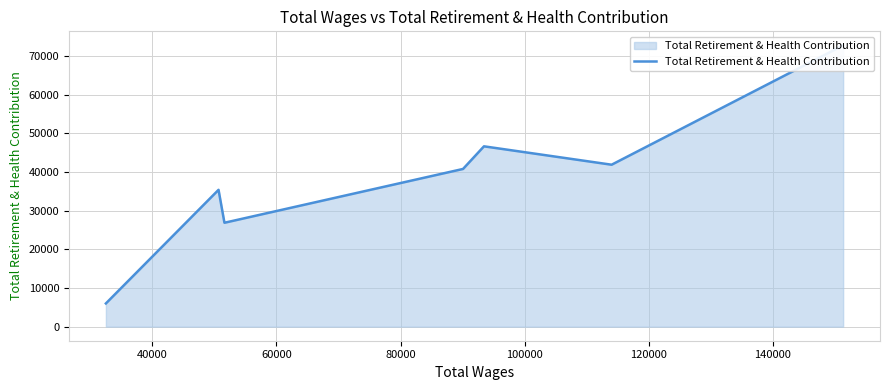

How many lines are shown in the chart?

1